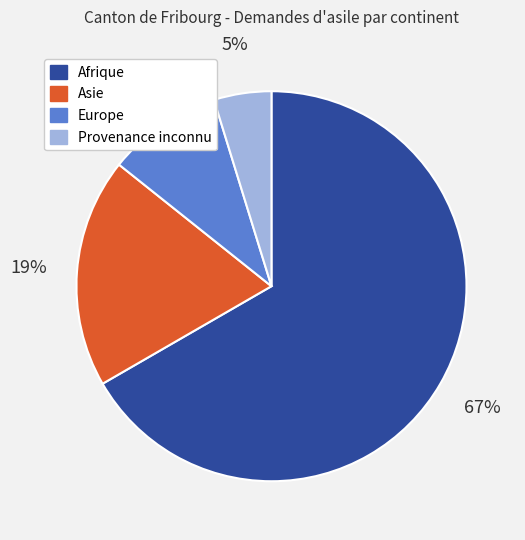

Between Afrique and Provenance inconnu, which is larger?

Afrique